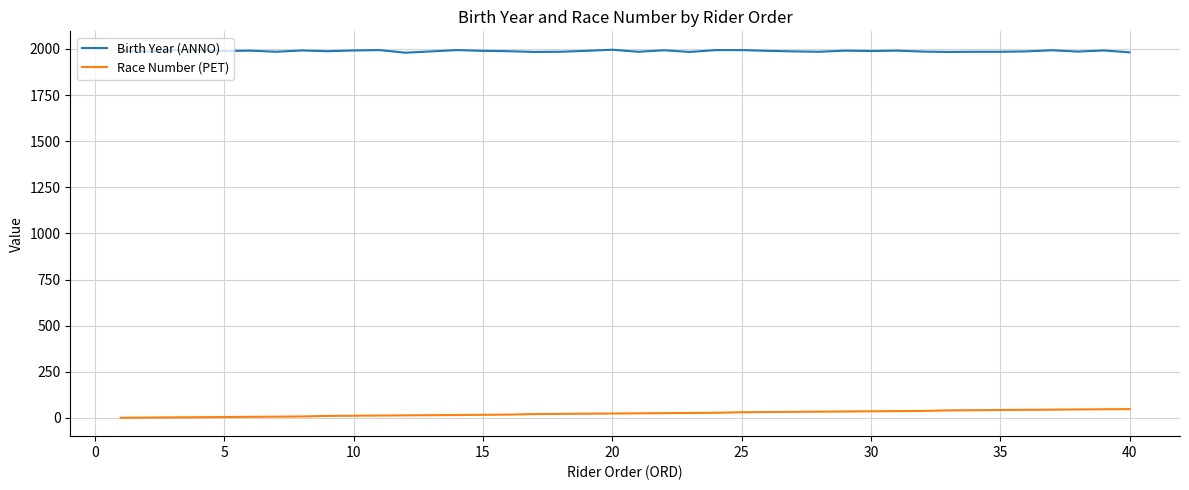

What is the maximum value for Birth Year (ANNO)?

1996